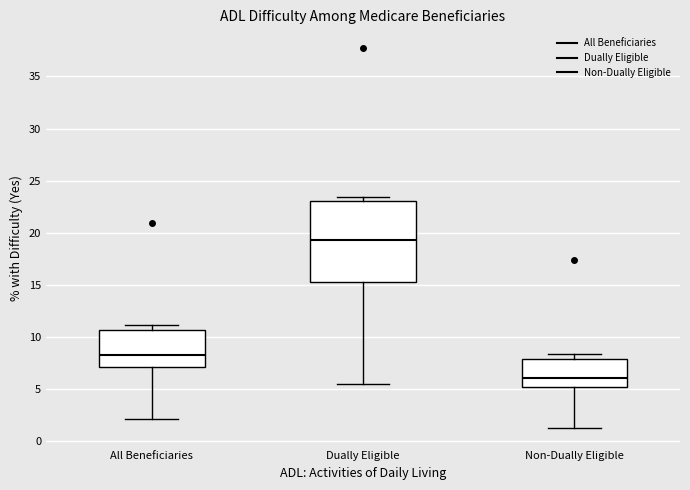

Comparing the boxes themselves (not the whiskers), which one is the tallest?

Dually Eligible